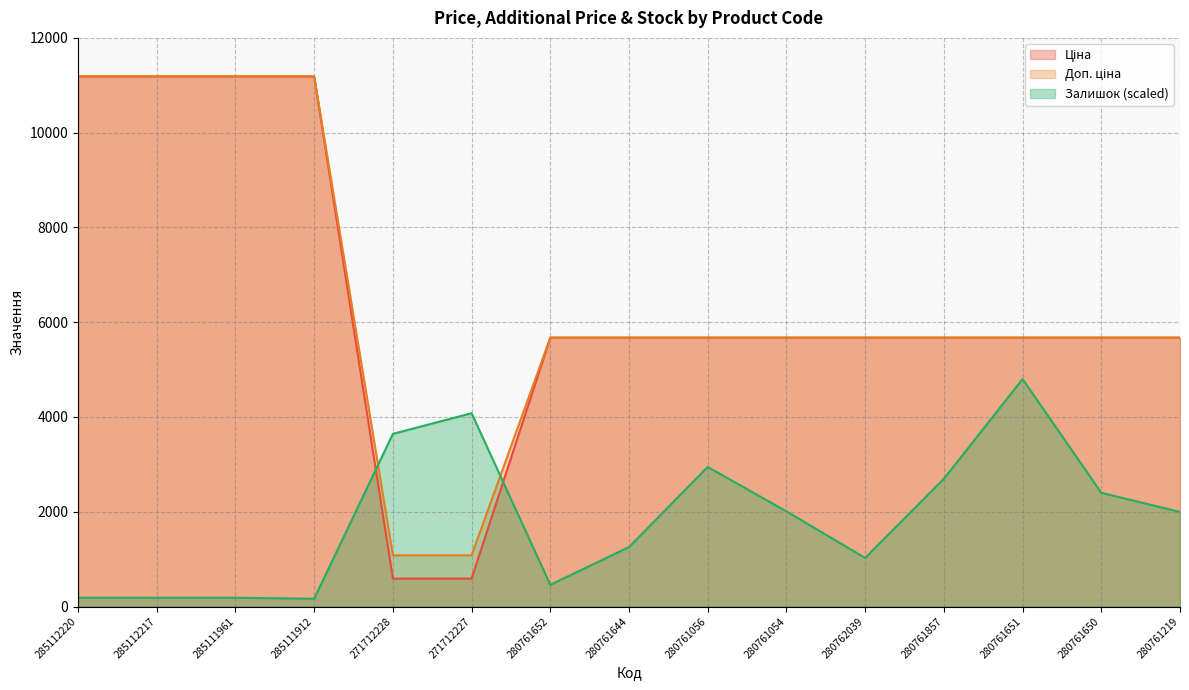

Is the value of Доп. ціна at 280761651 greater than the value of Ціна at 280761054?

No